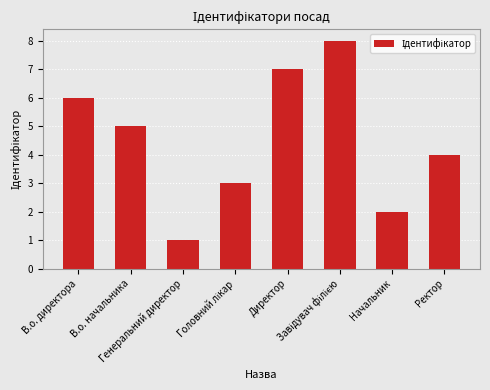

What is the greatest value displayed?

8